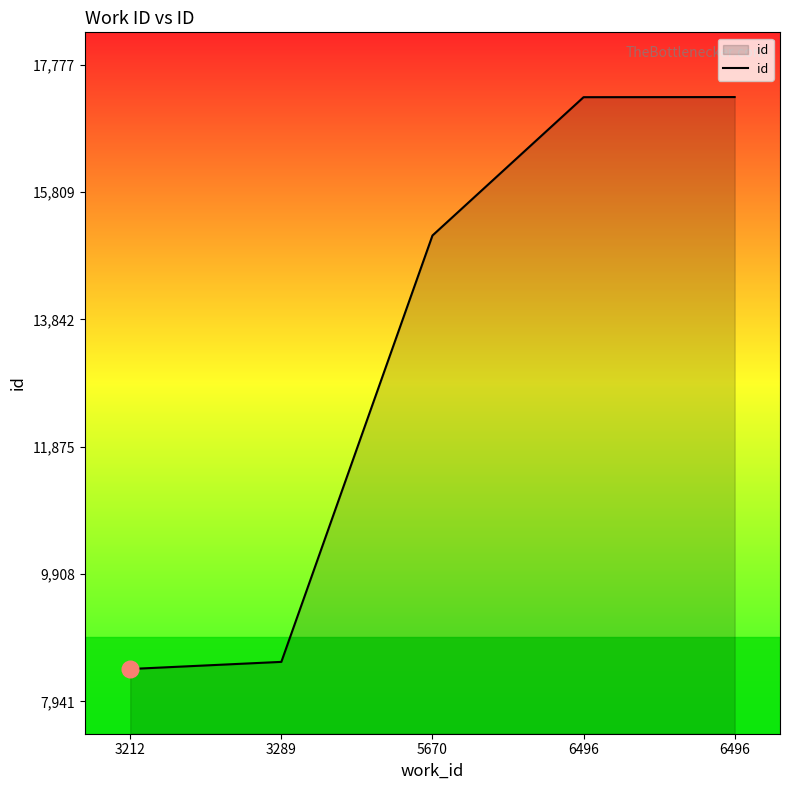

The chart shows a value of 17277 at 6496. True or false?

True